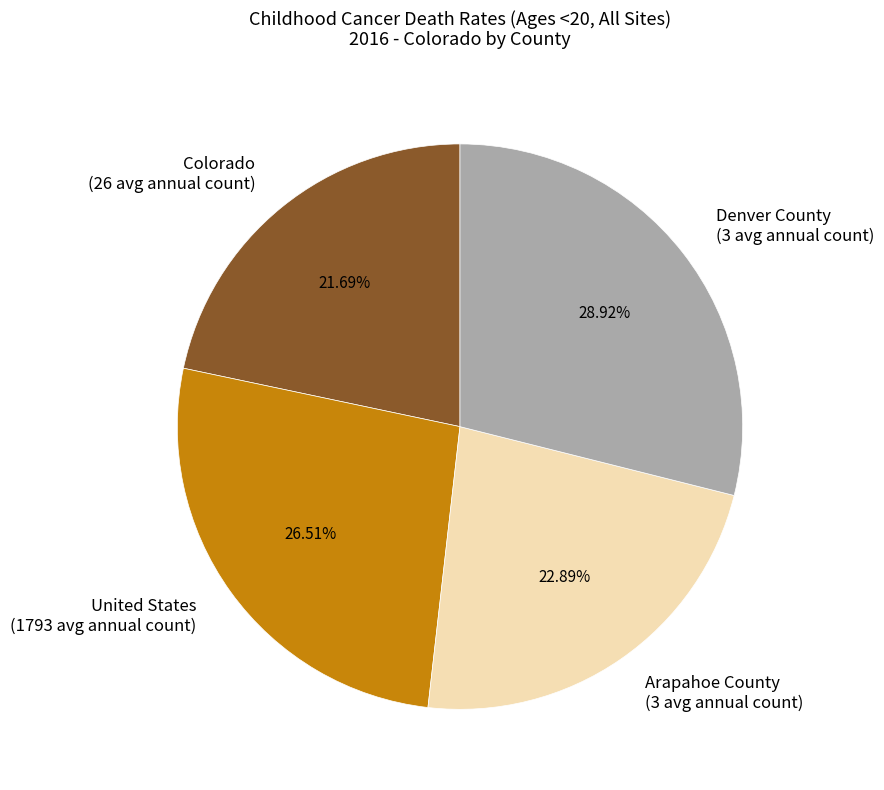

How many slices are in this pie chart?

4